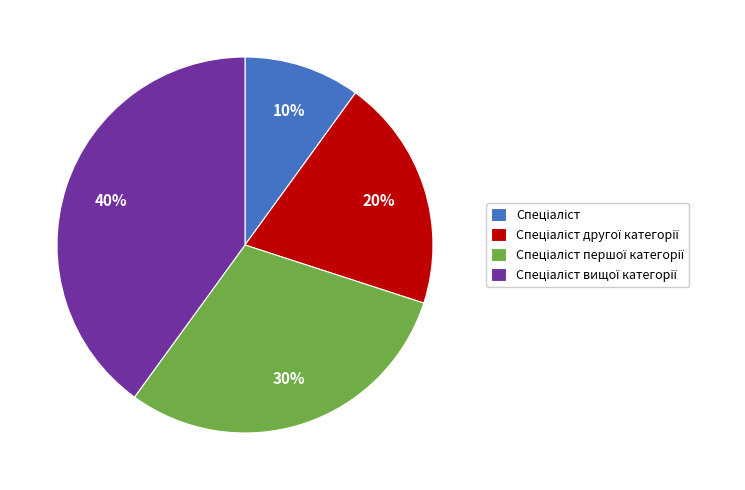

Is there any slice that represents more than half of the pie?

No